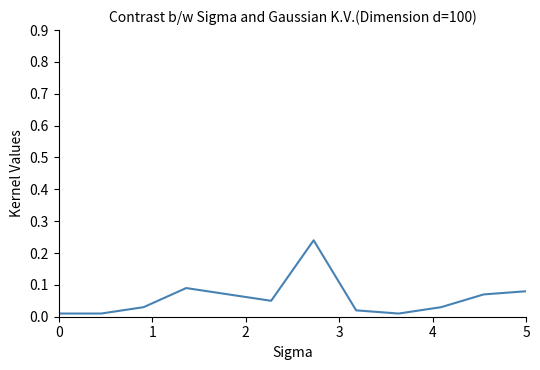

What is the average value?

0.1